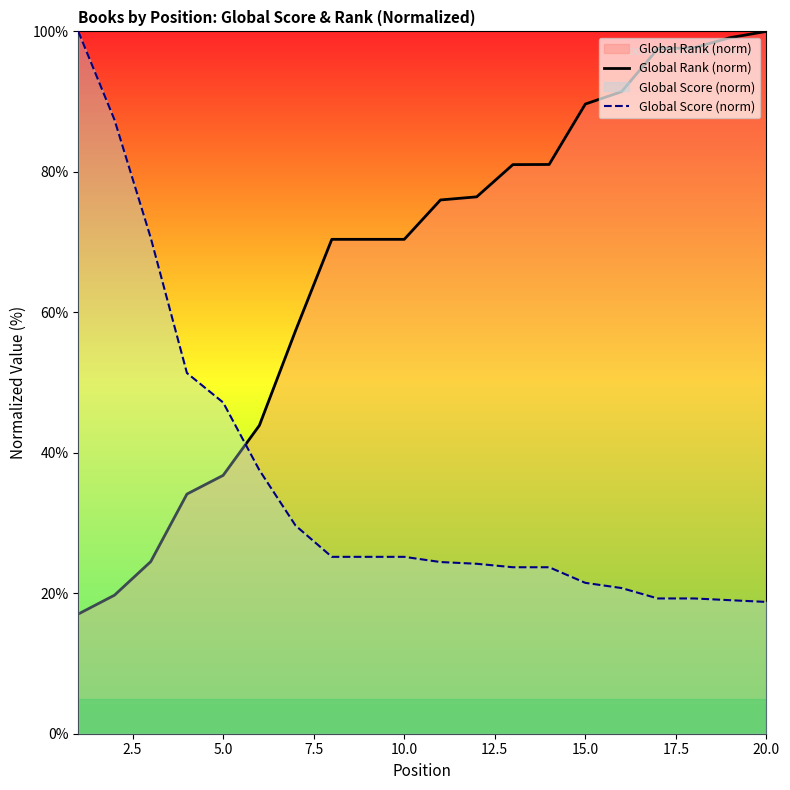

How many times do Global Rank (norm) and Global Score (norm) cross each other?

1